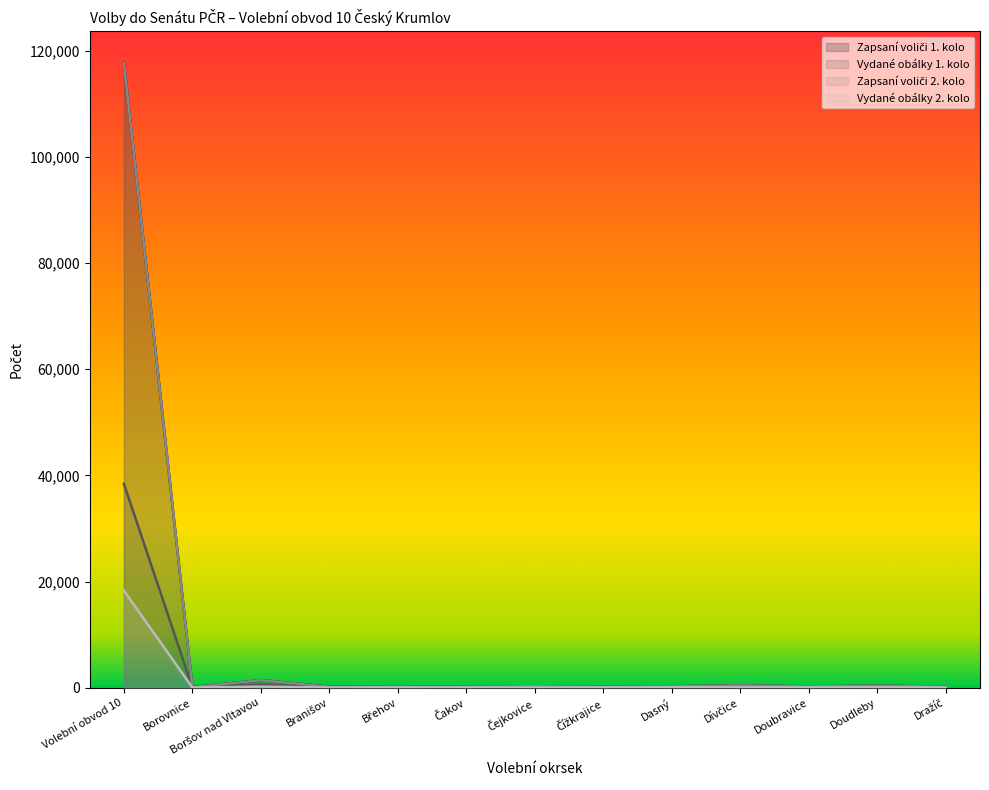

Between Boršov nad Vltavou and Dasný, which series saw the biggest shift?

Zapsaní voliči 2. kolo